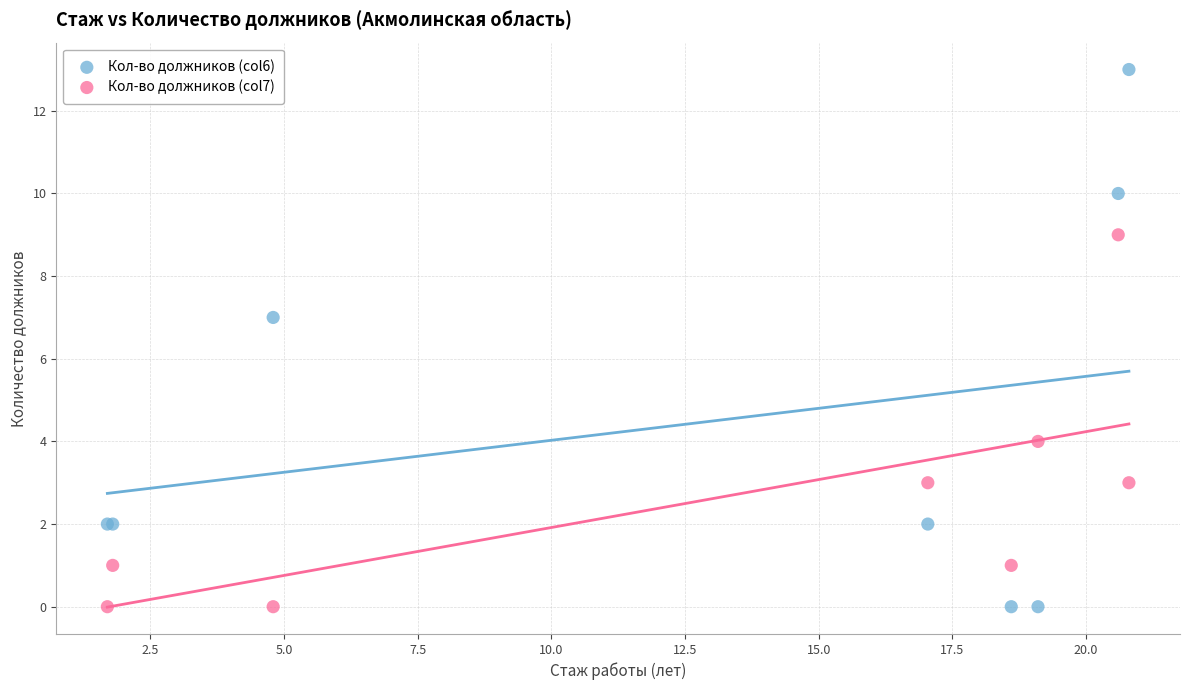

Which series contains the highest Y value?

Кол-во должников (col6)